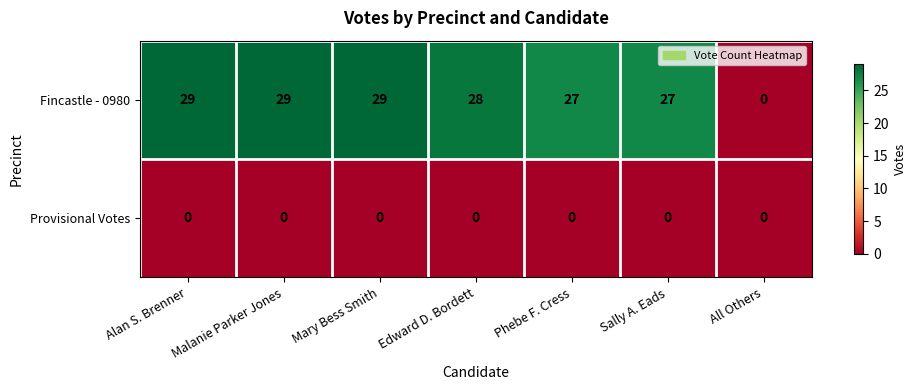

True or false: Fincastle - 0980 has a value of 44 at Alan S. Brenner.

False